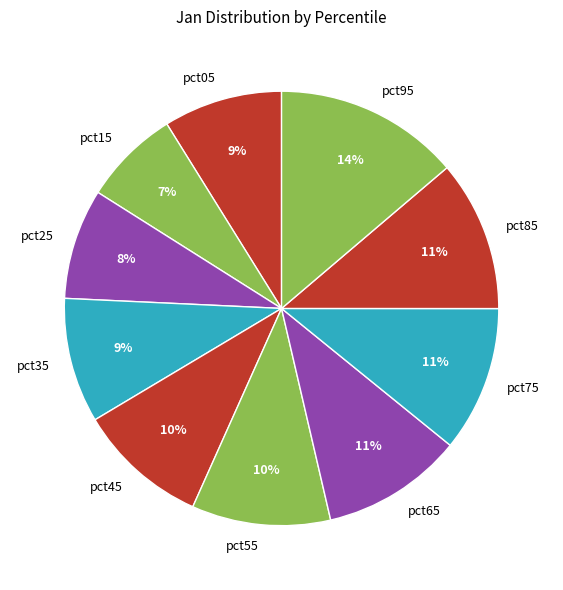

The pct95 slice represents 20% of the pie. True or false?

False